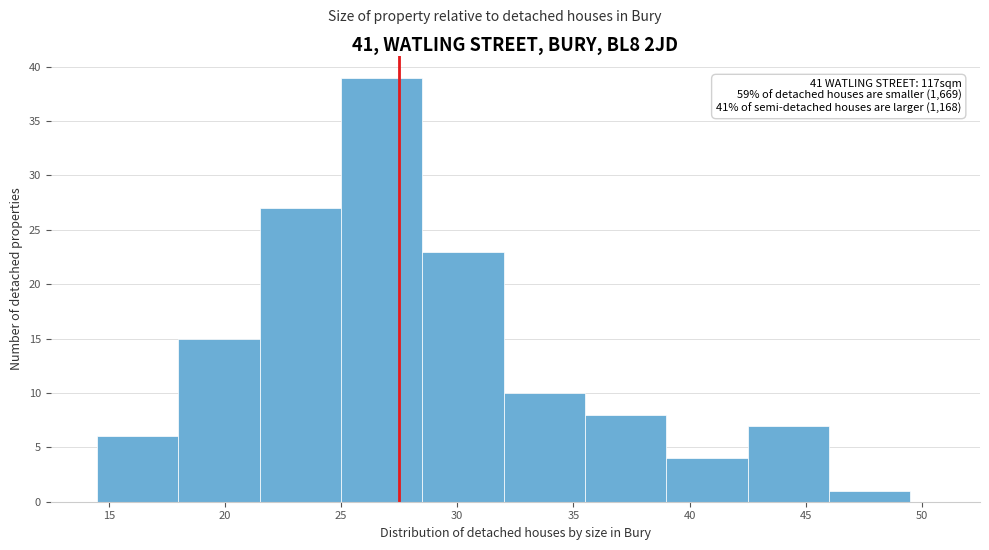

Which range on the x-axis has the tallest bar?

25.0 to 28.5